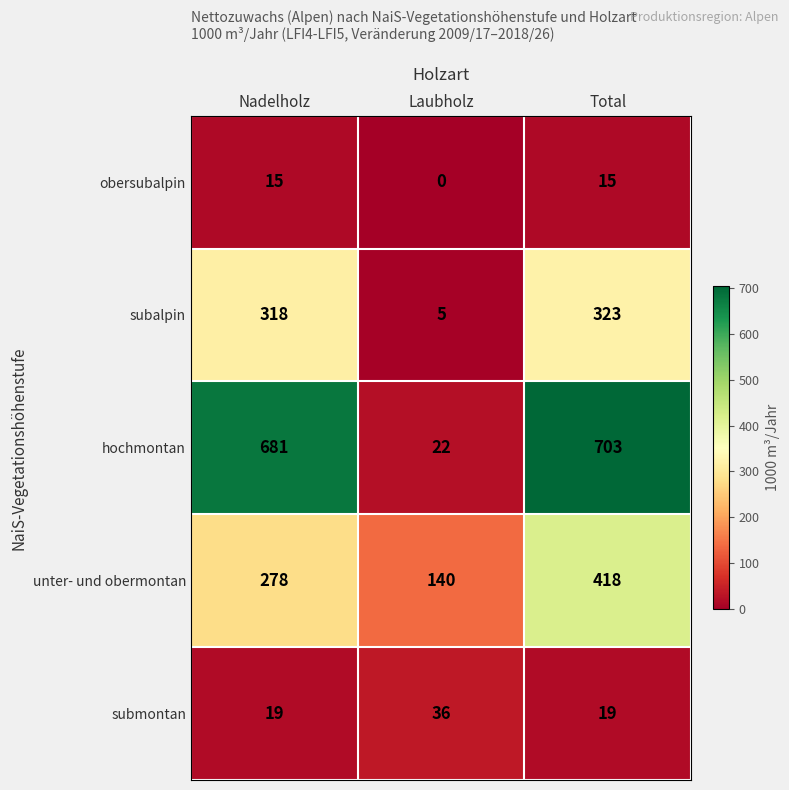

At how many categories does at least one series exceed 495?

2